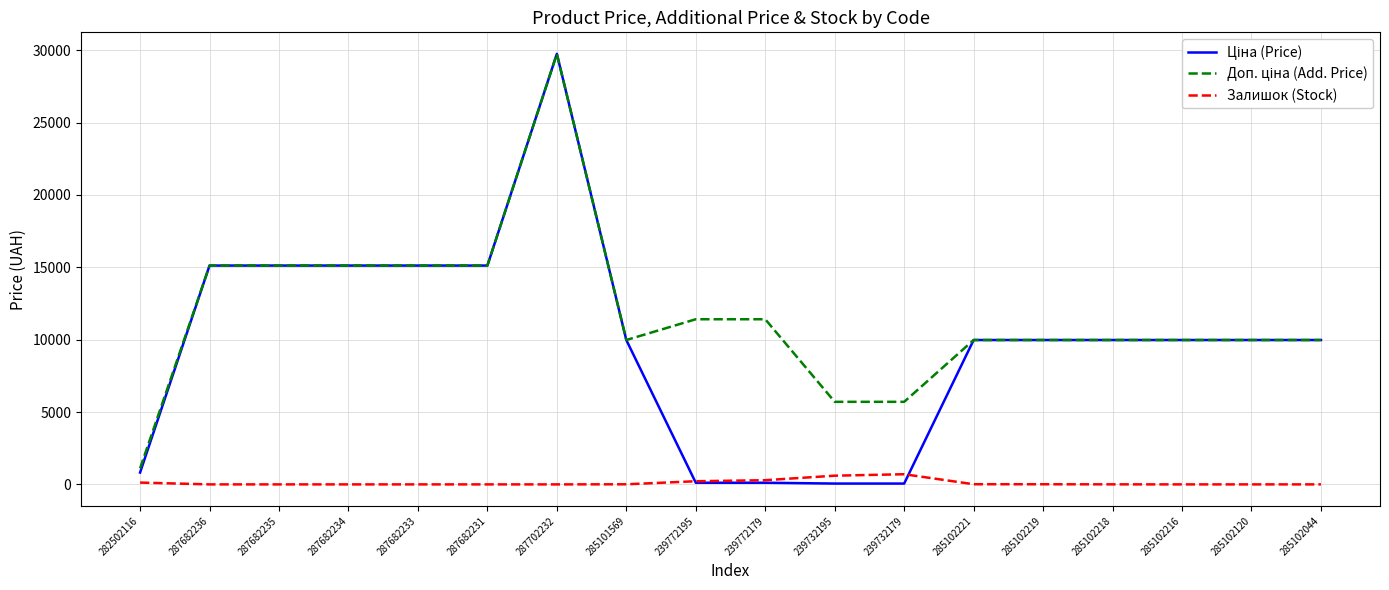

At which category is the sum across all series the highest?

287702232